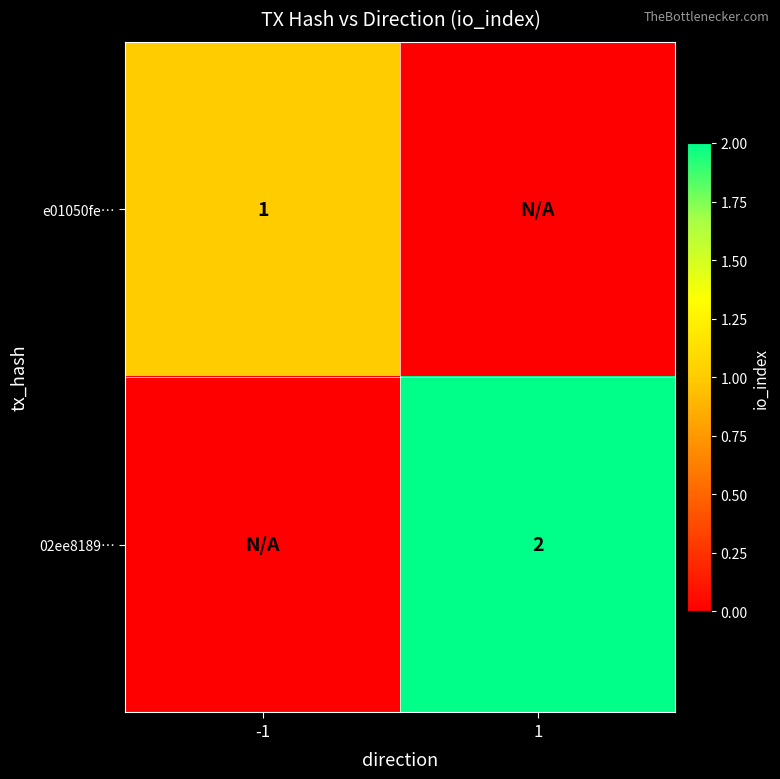

The e01050fe… series shows 1 at -1. True or false?

True